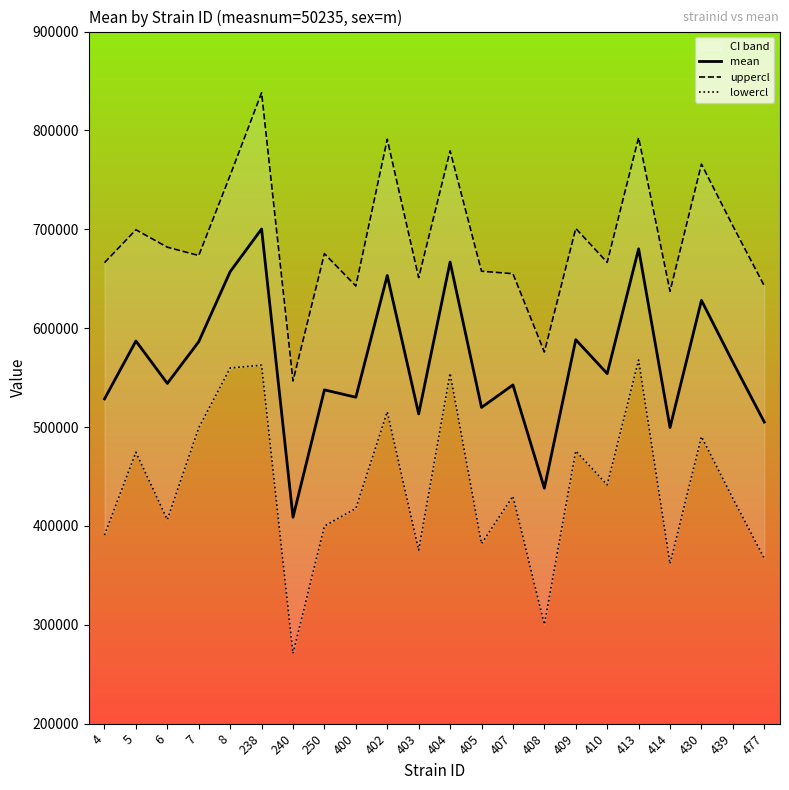

List the series in order of their peak value, highest first.

uppercl, mean, lowercl